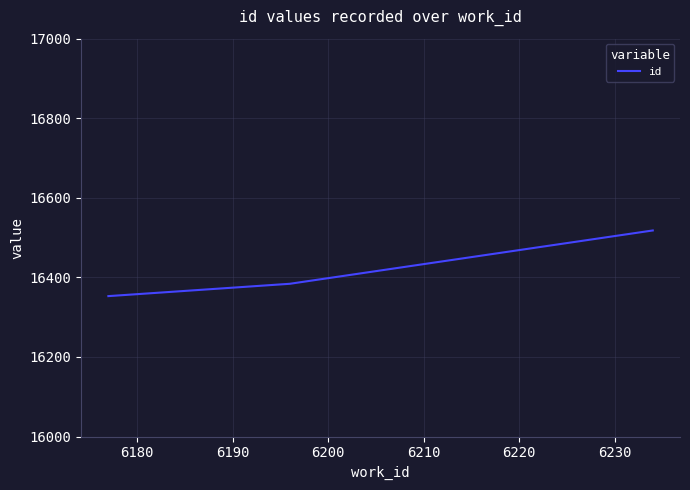

What is the sum of all values?

49255